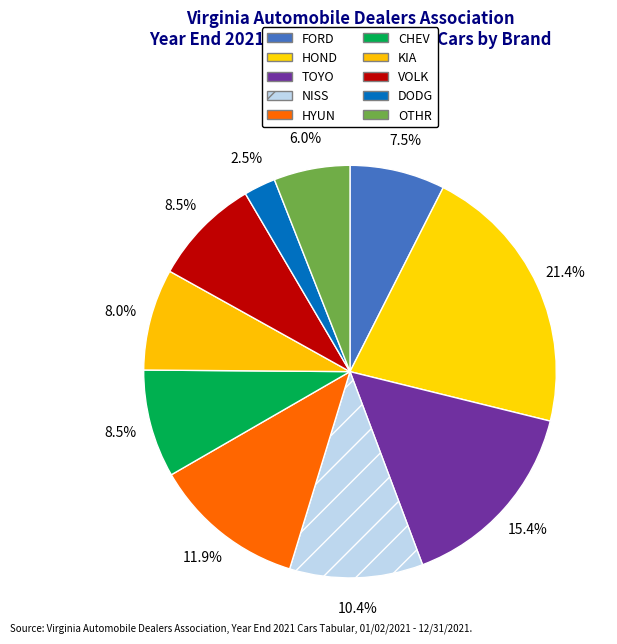

To the nearest percent, what portion does TOYO represent?

15%